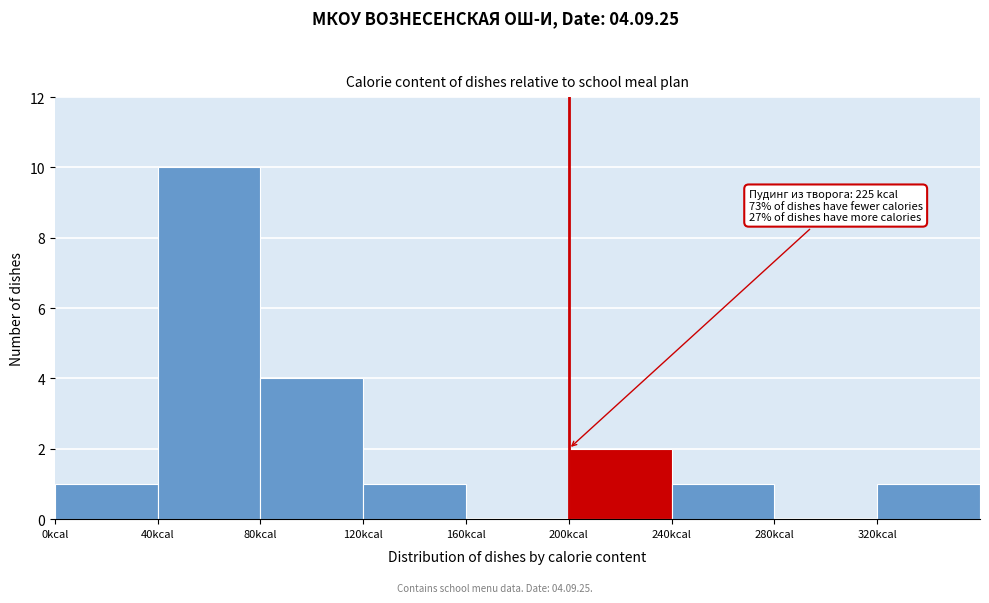

Over which range of the x-axis is the bar tallest?

40 to 80